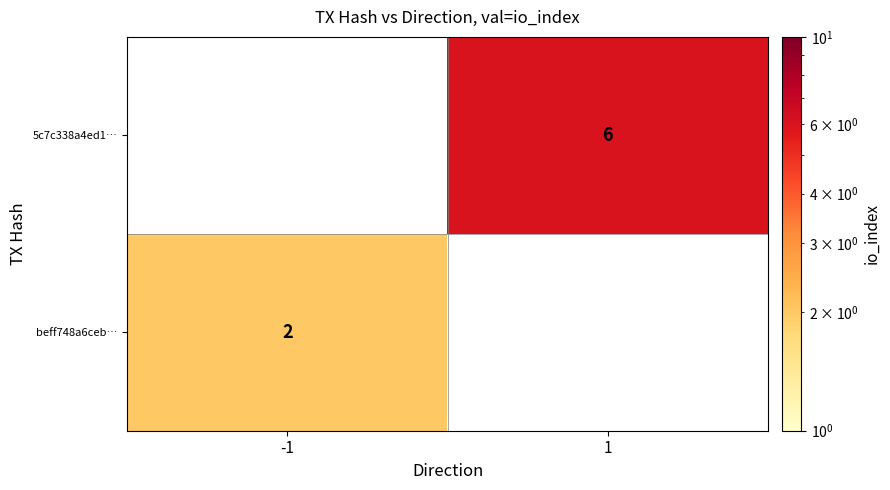

How many distinct data groups are displayed?

2